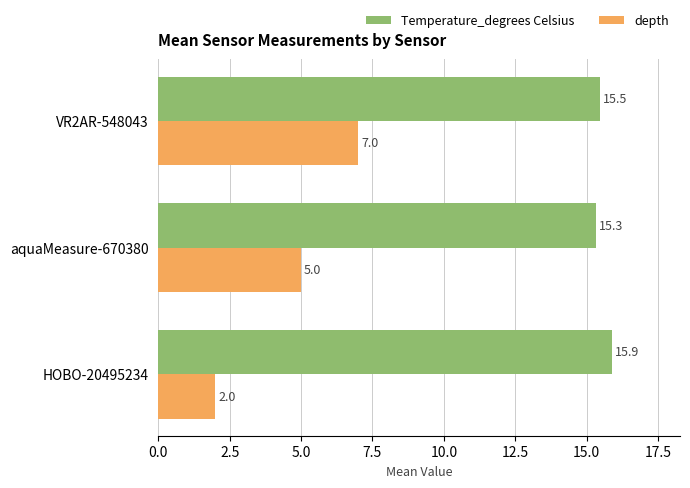

Which series has the largest range (max minus min)?

depth